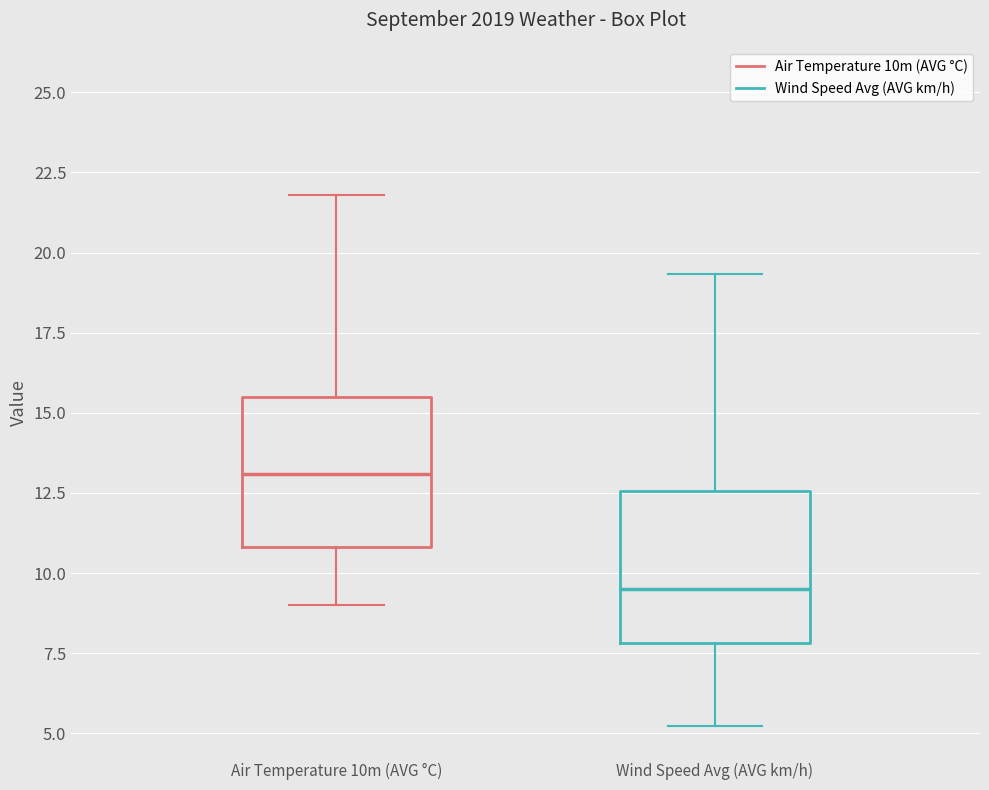

Where is the upper edge of the box for Wind Speed Avg (AVG km/h) on the y-axis? The values are not printed on the chart, so give them approximately, as read against the axis.

12.5